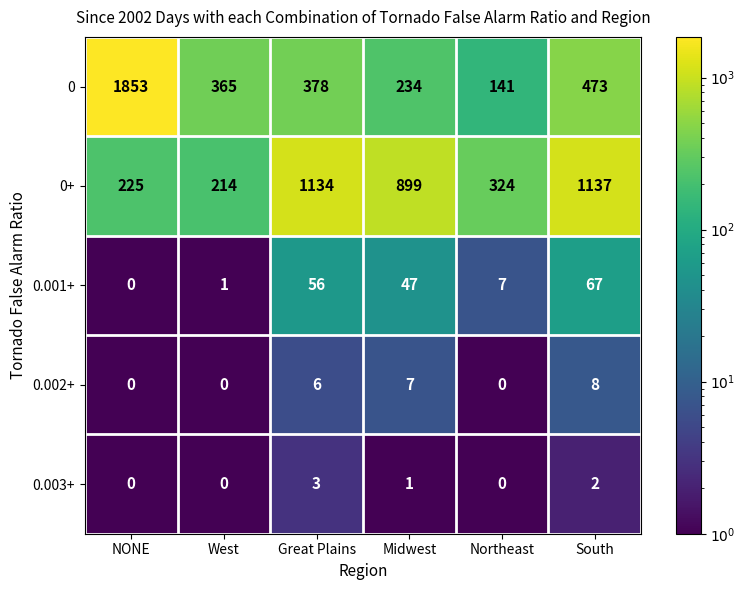

Which series has the largest total across all categories?

0+